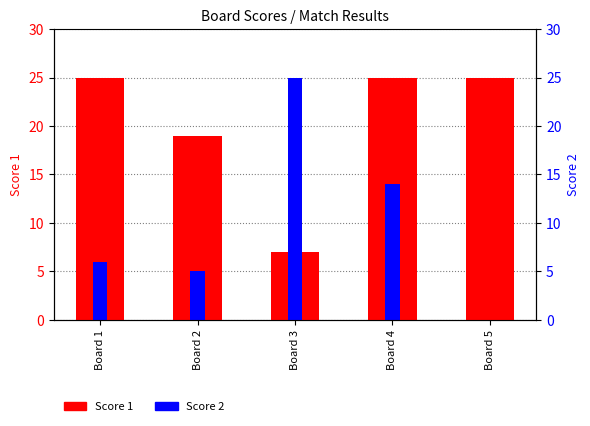

At which label is Score 2 closest to 12?

Board 4